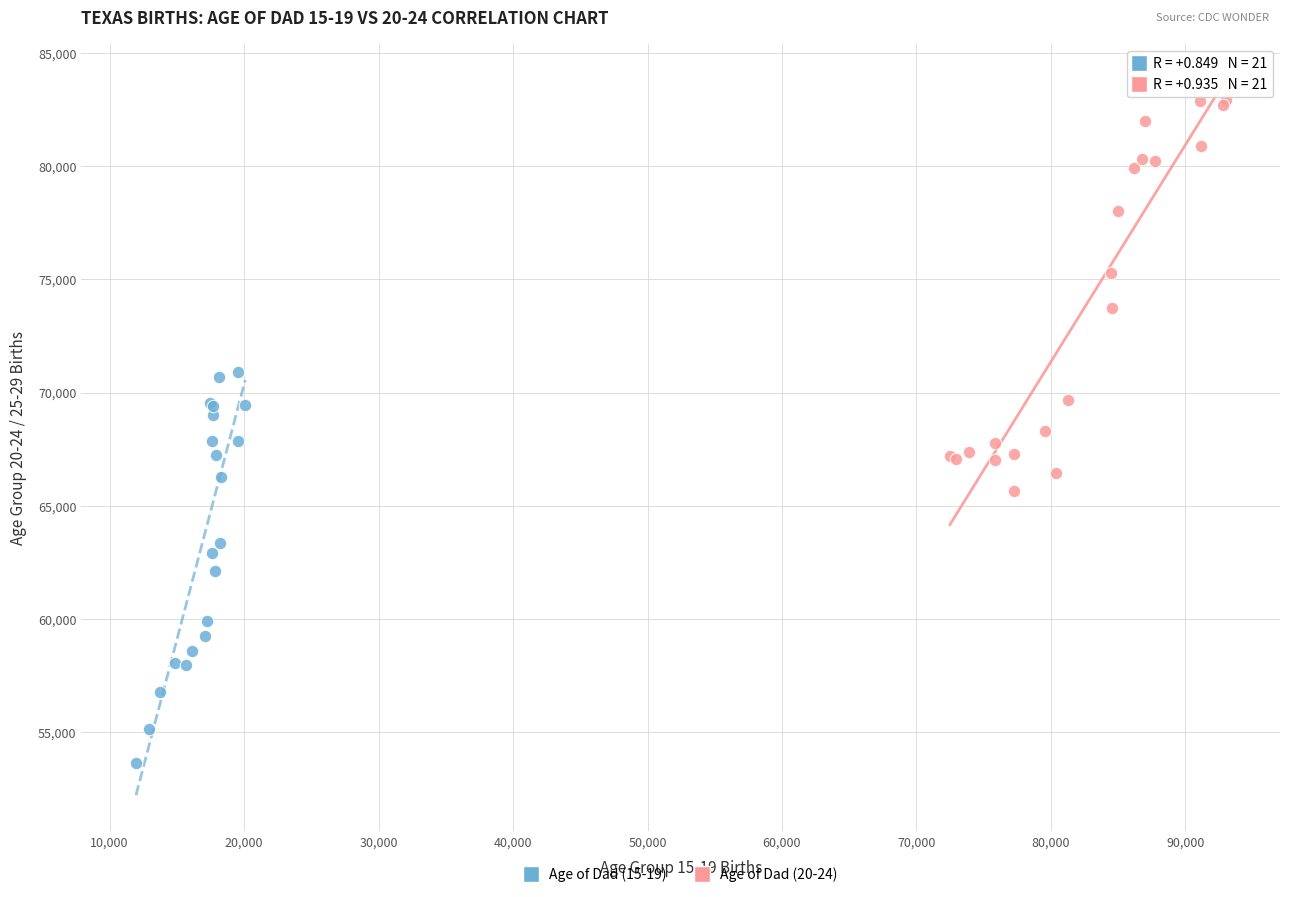

Which series reaches the maximum Y coordinate?

Age of Dad (20-24)